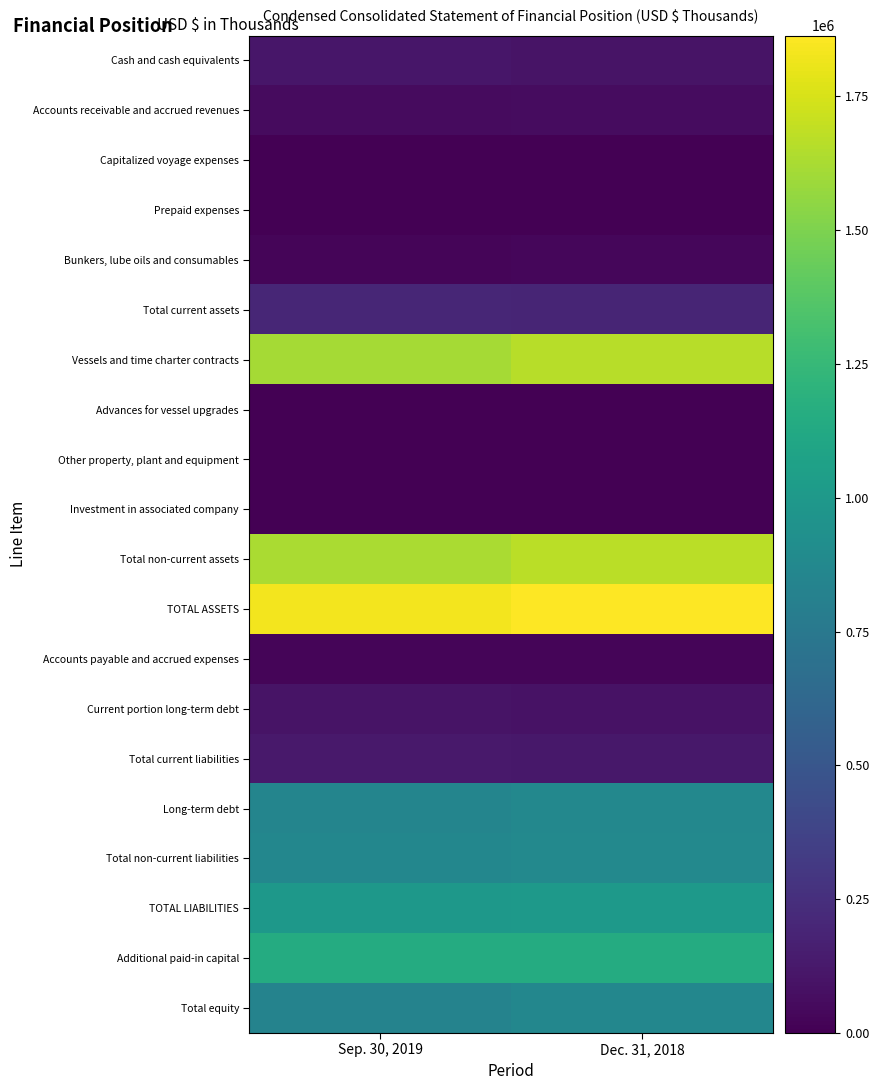

Which series has the widest spread of values?

Vessels and time charter contracts